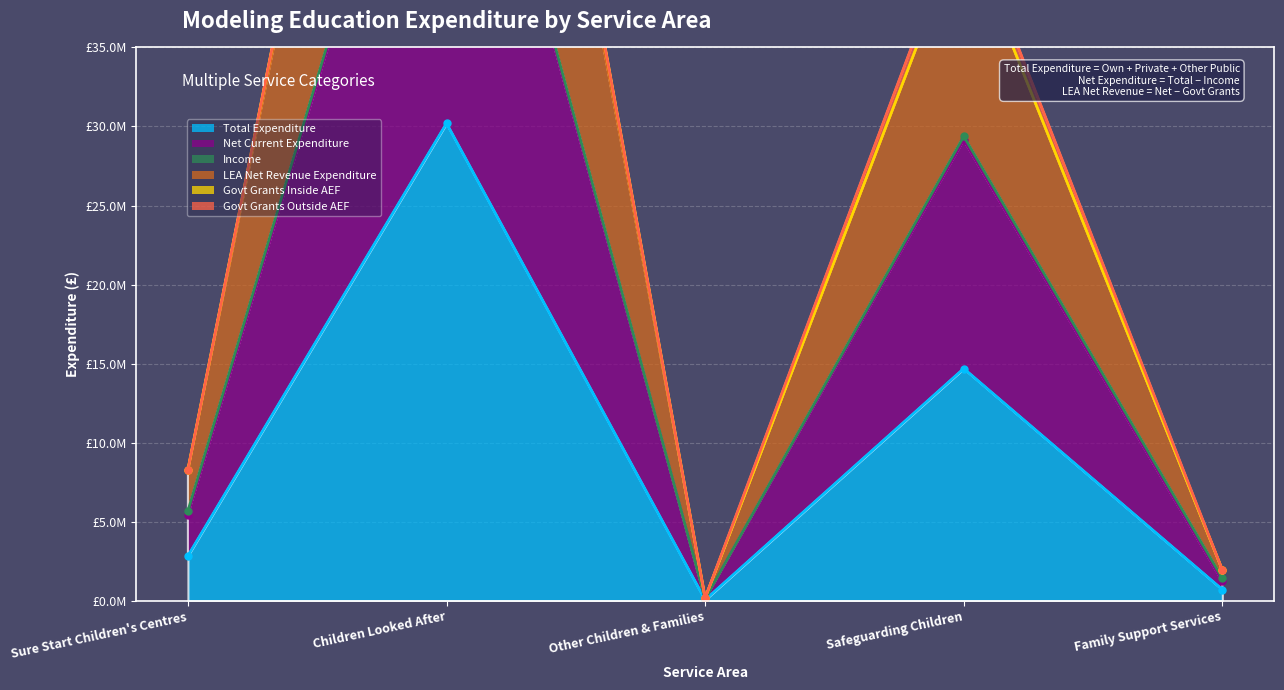

At how many categories does at least one series exceed 55346820?

1